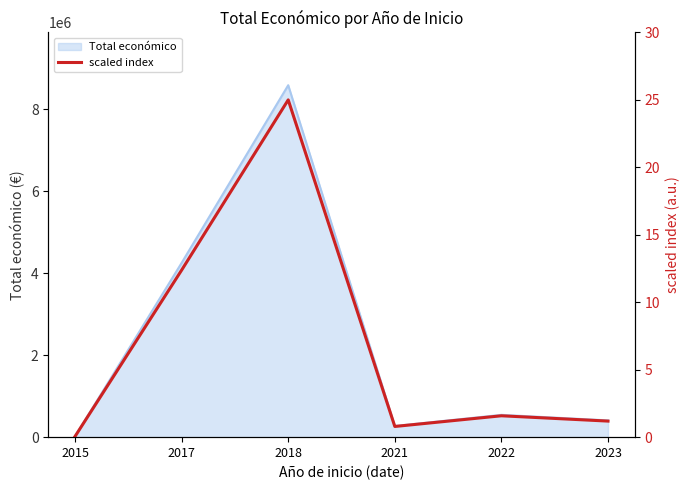

The chart shows a value of 2.4 at 2022. True or false?

False